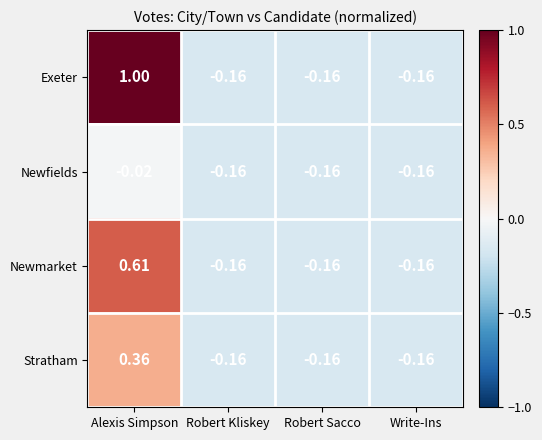

Where is Newfields nearest to the value 0?

Alexis Simpson